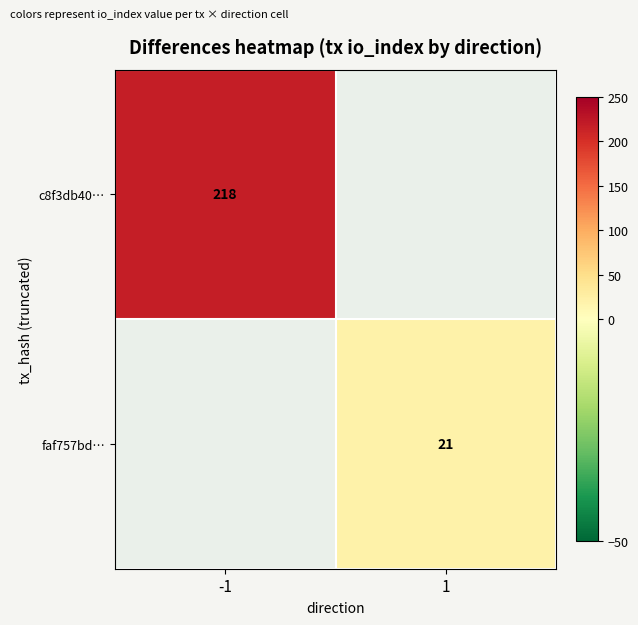

The c8f3db40… series shows 113.8 at -1. True or false?

False